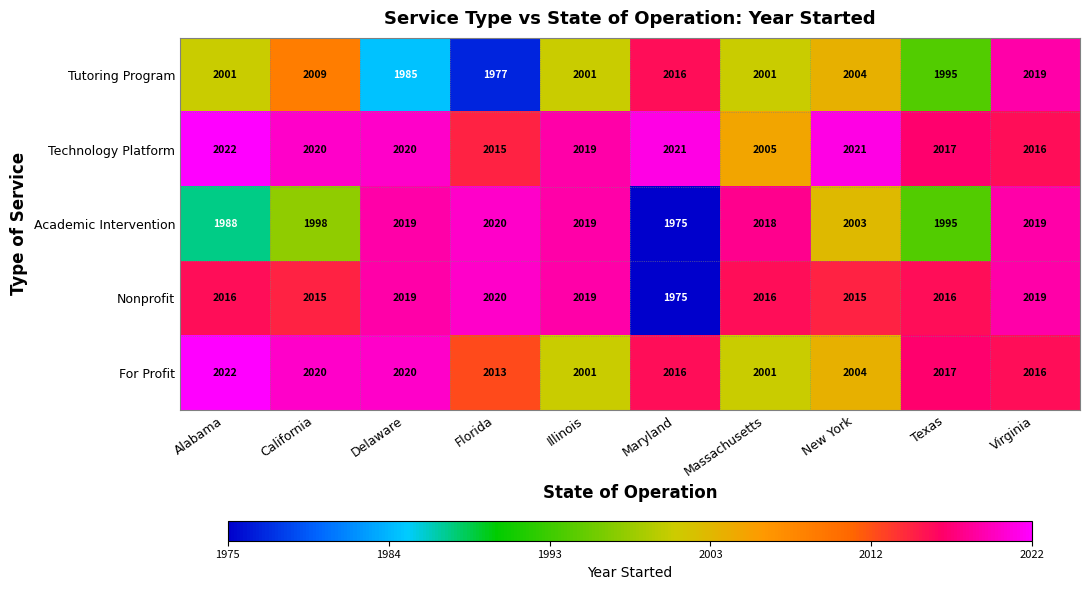

Read the For Profit value at Alabama.

2022